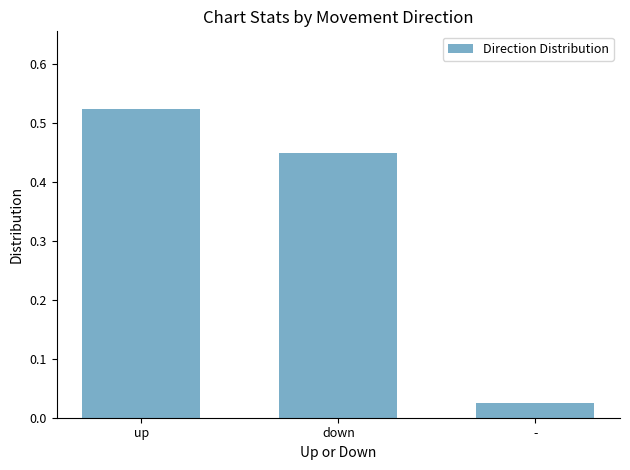

What is the sum of the values at up and -?

0.6